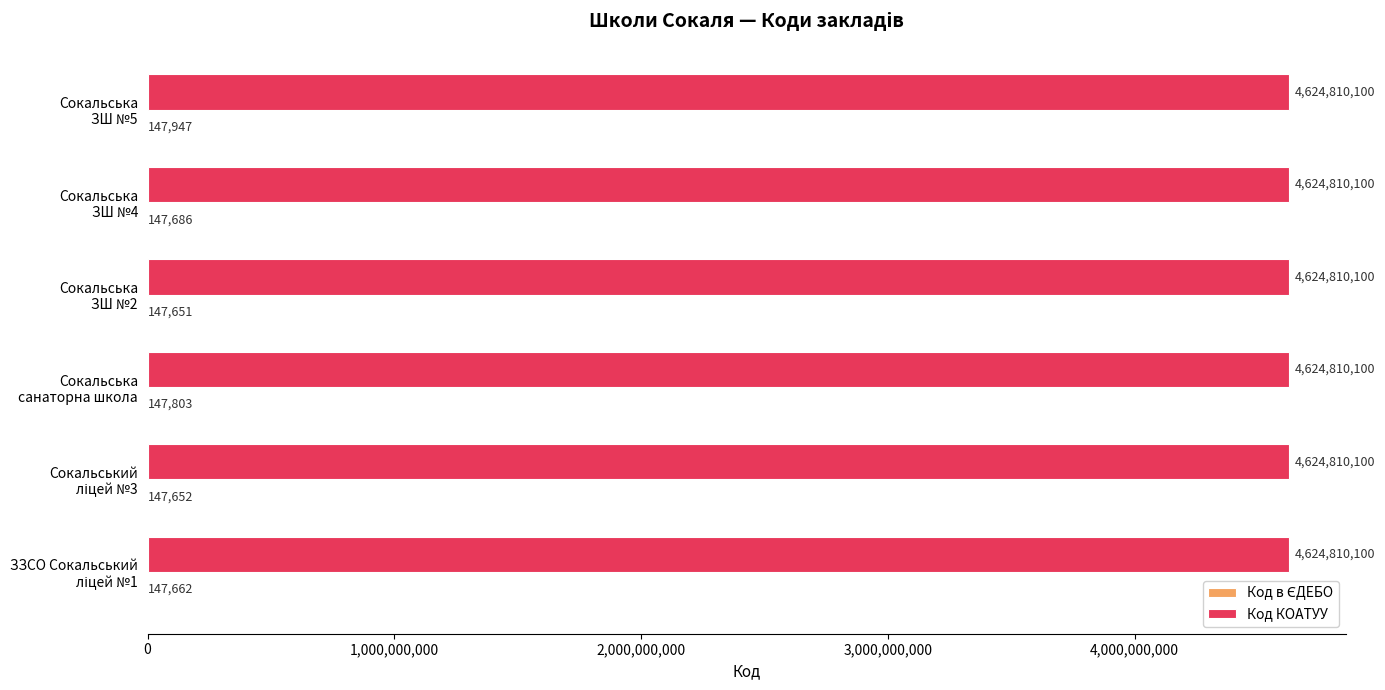

What is the maximum value for Код КОАТУУ?

4624810100